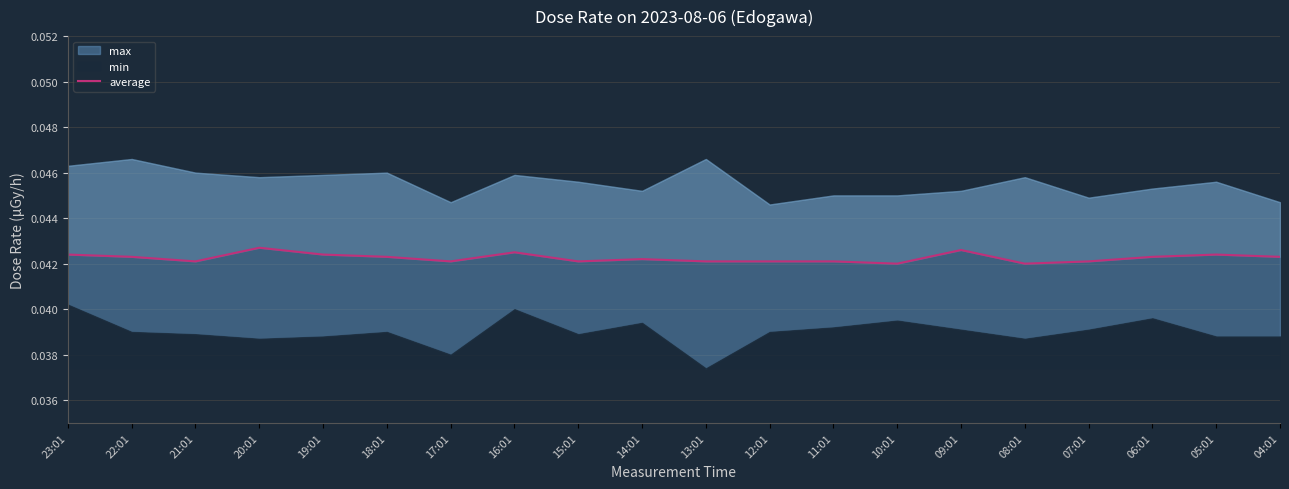

The chart shows a value of 0.1 at 06:01. True or false?

False